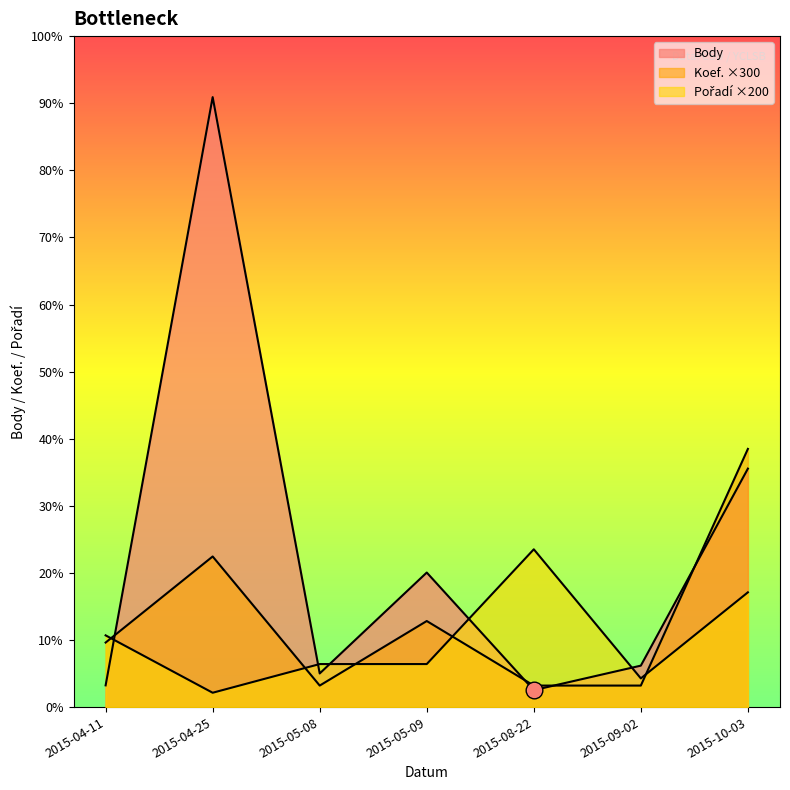

What is the average value of the Pořadí series?

943